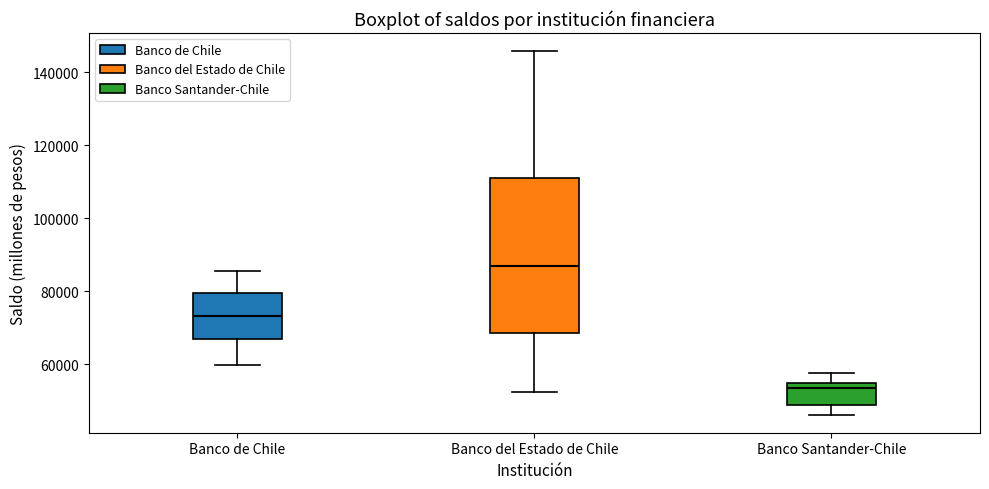

Comparing the boxes themselves (not the whiskers), which one is the tallest?

Banco del Estado de Chile